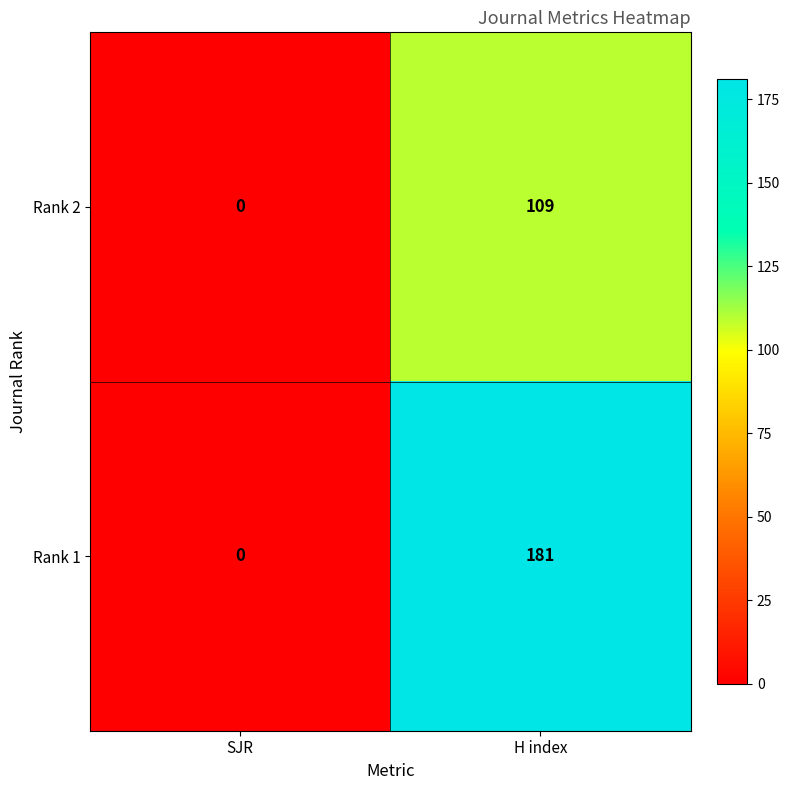

Is the value of Rank 1 at SJR greater than the value of Rank 2 at H index?

No